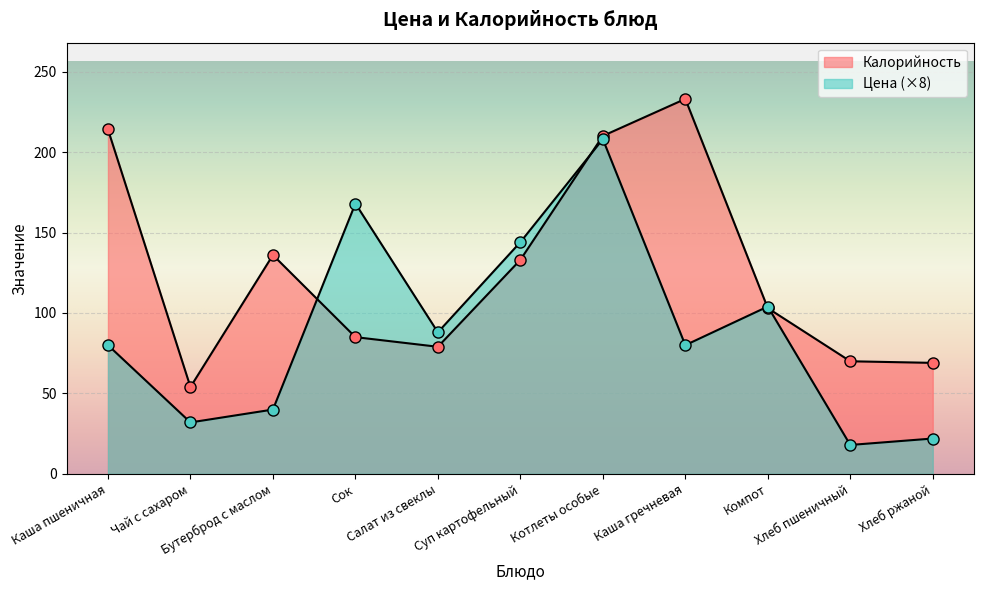

How many intersections are there between Калорийность and Цена?

4